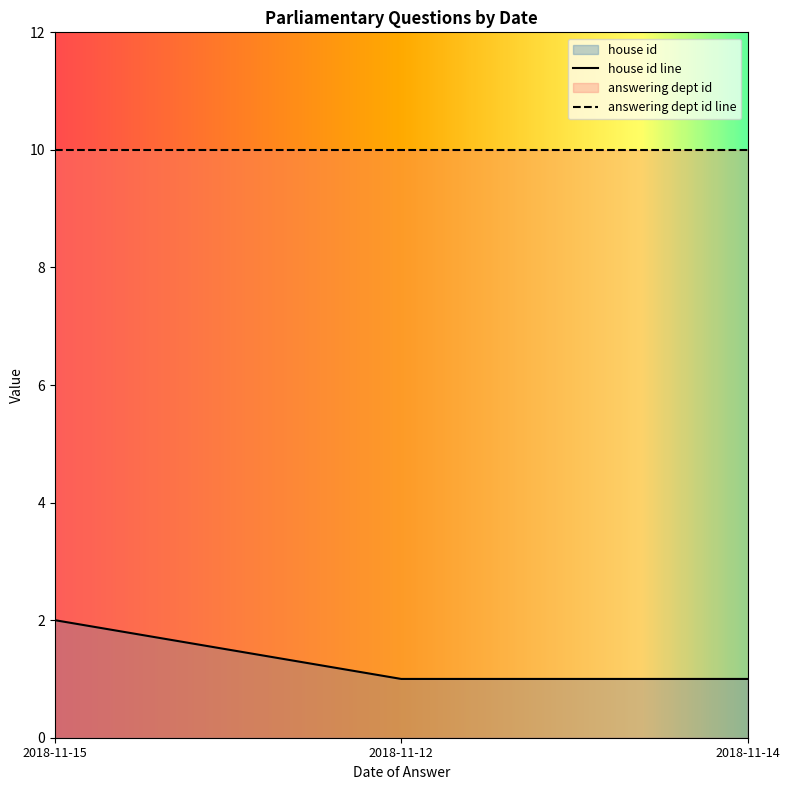

What is the minimum value shown in the chart?

1